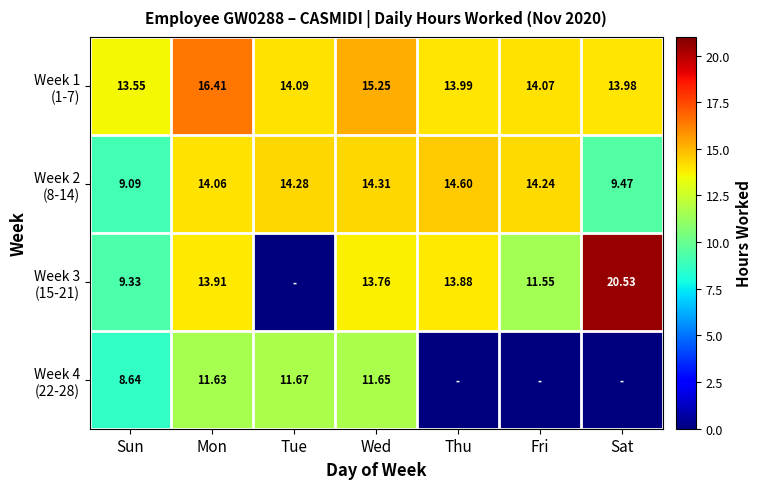

Which series changed the most between Mon and Sat?

Week 4 (22-28)